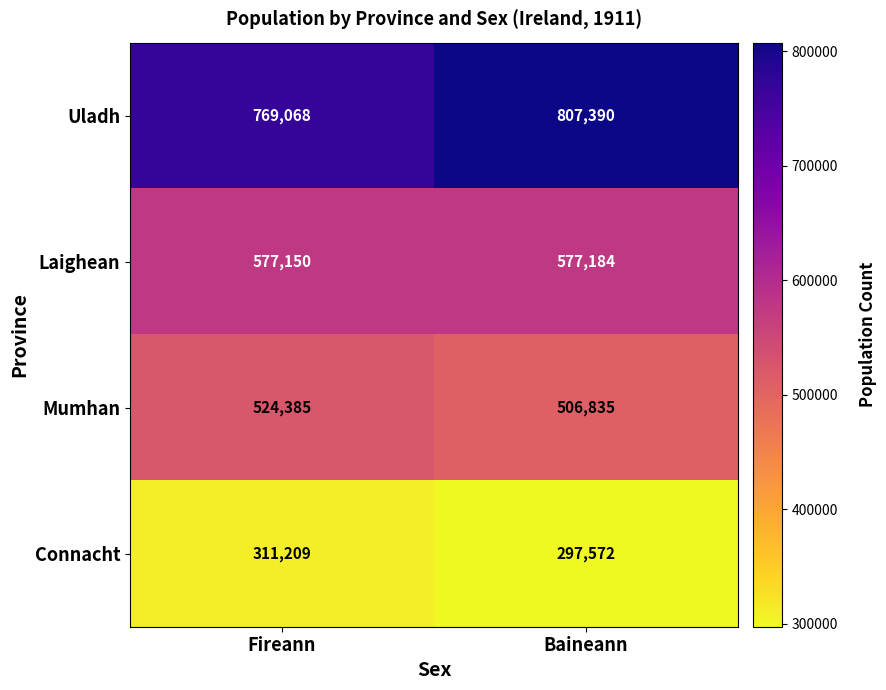

At Baineann, list the series in order from smallest to largest.

Connacht, Mumhan, Laighean, Uladh